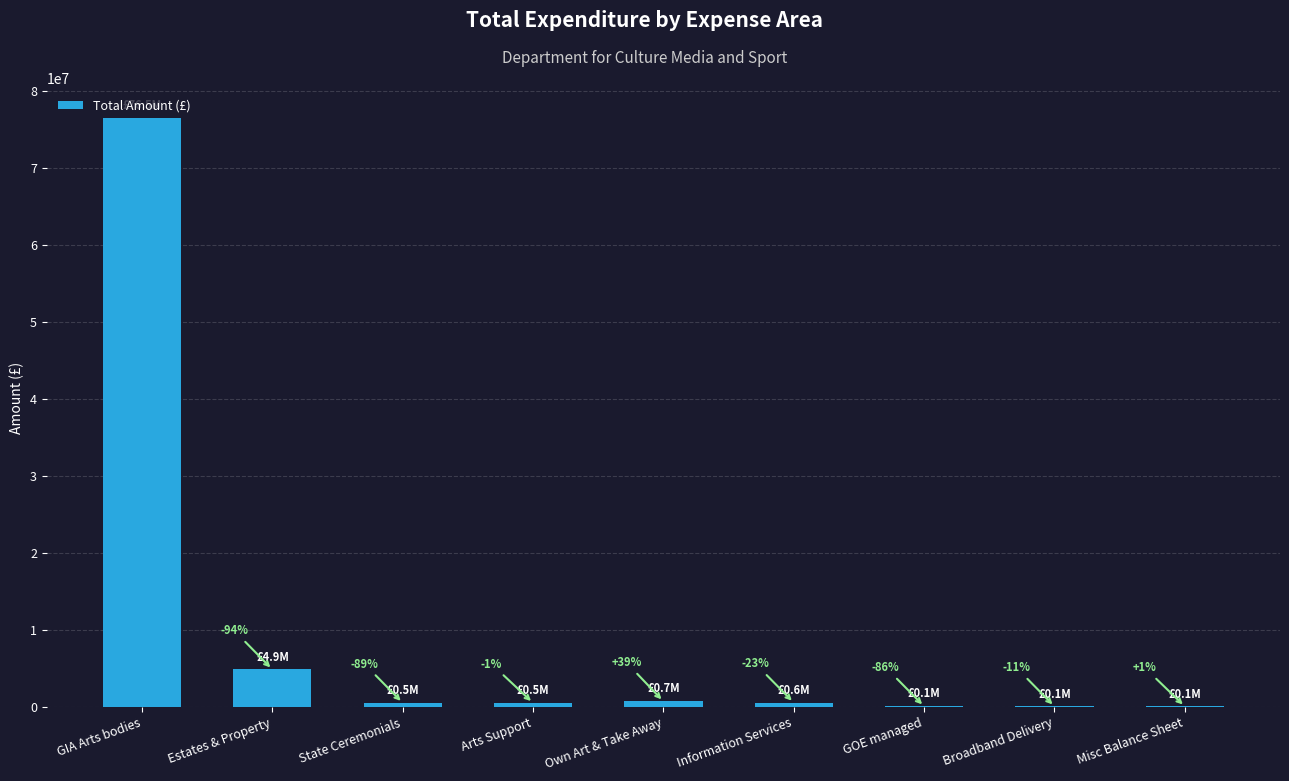

Which label corresponds to the largest value in the chart?

GIA Arts bodies